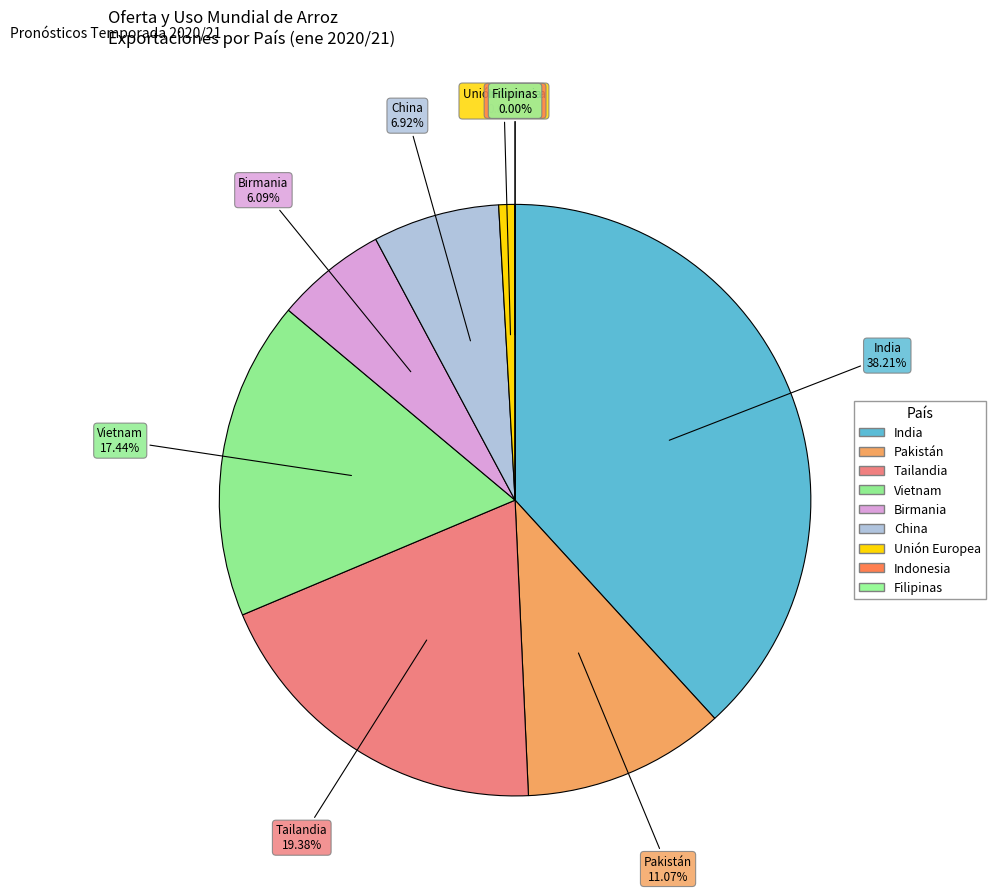

How many slices are in this pie chart?

9